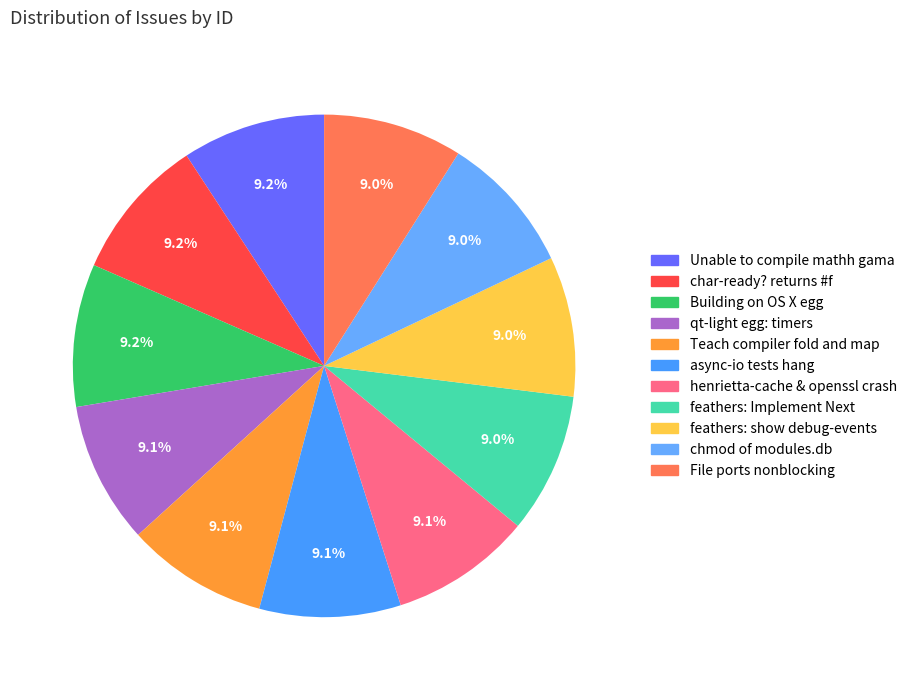

Which slice is the smallest?

File ports nonblocking